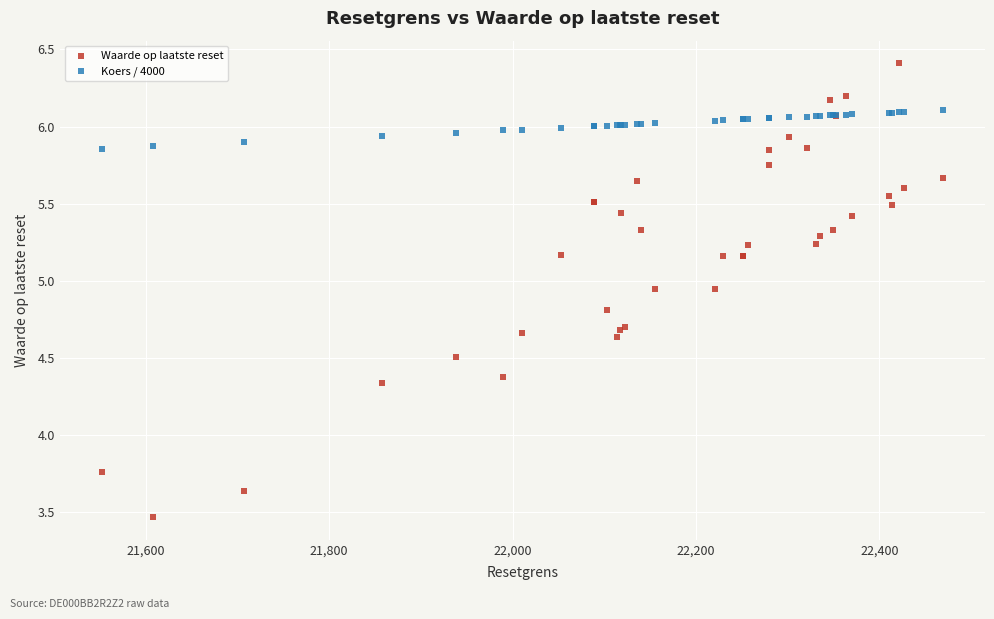

Which series contains the highest Y value?

Waarde op laatste reset